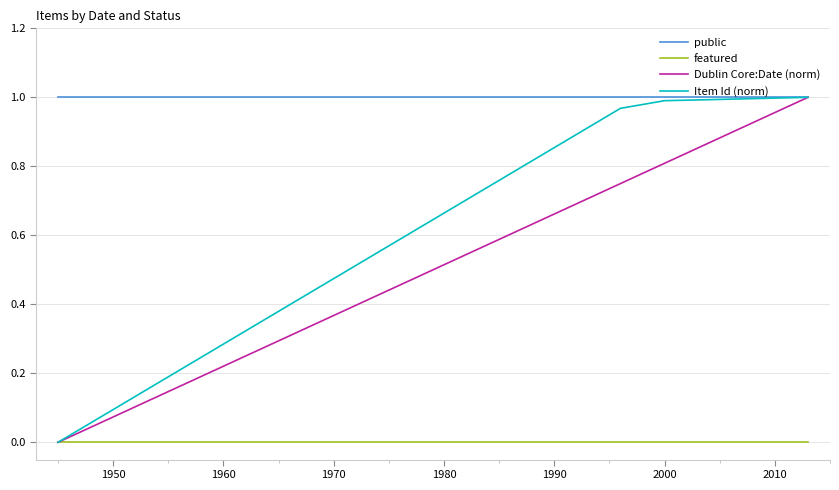

How many distinct data groups are displayed?

4